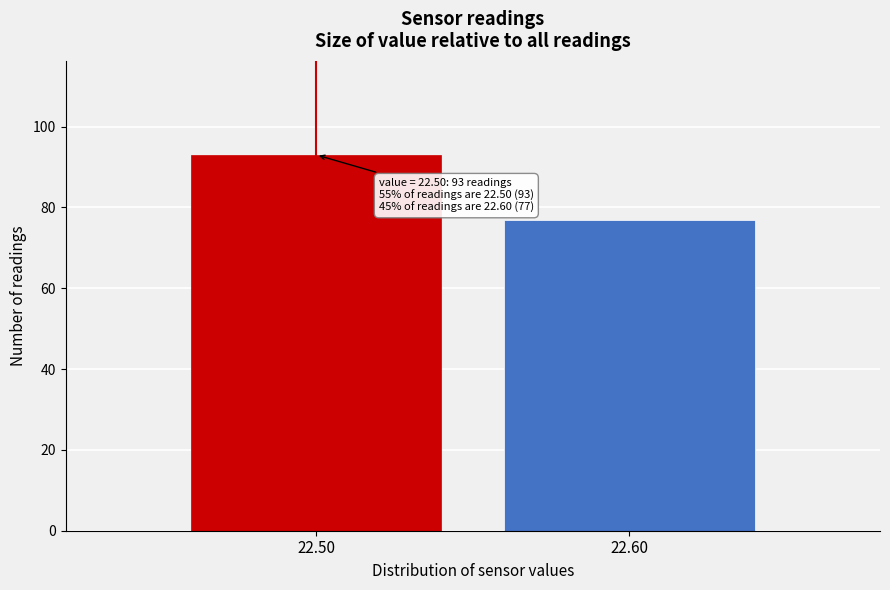

Reading left to right, transcribe all the data shown in this chart.

22.50=93	22.60=77